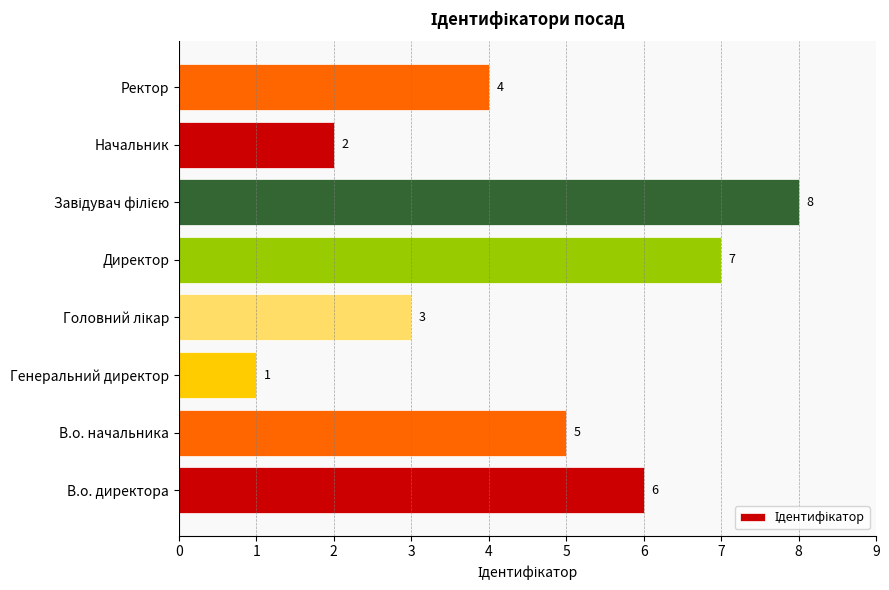

What is the change in value from Генеральний директор to Начальник?

+1